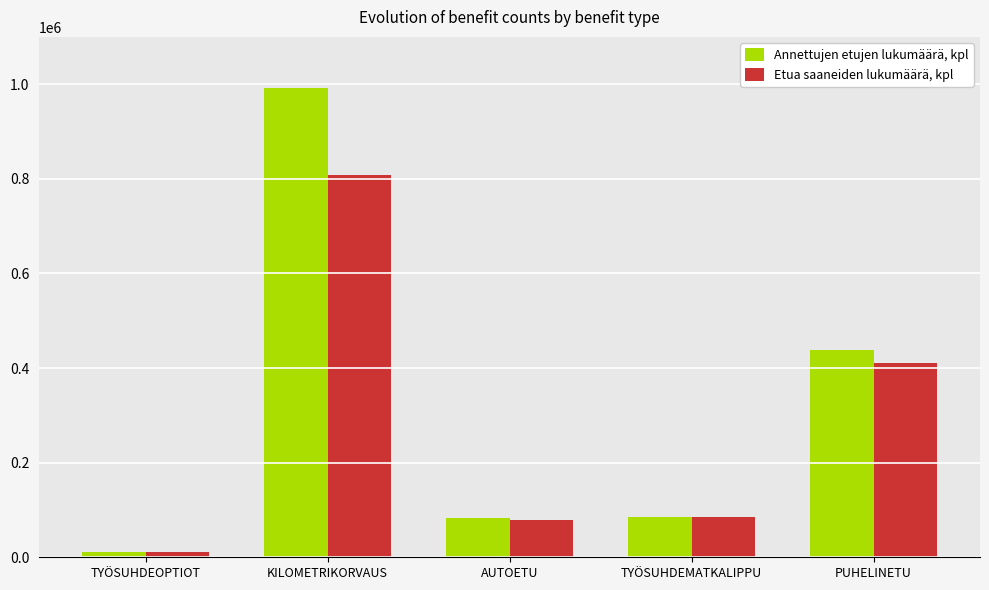

List the series in order of their peak value, lowest first.

Etua saaneiden lukumäärä, kpl, Annettujen etujen lukumäärä, kpl